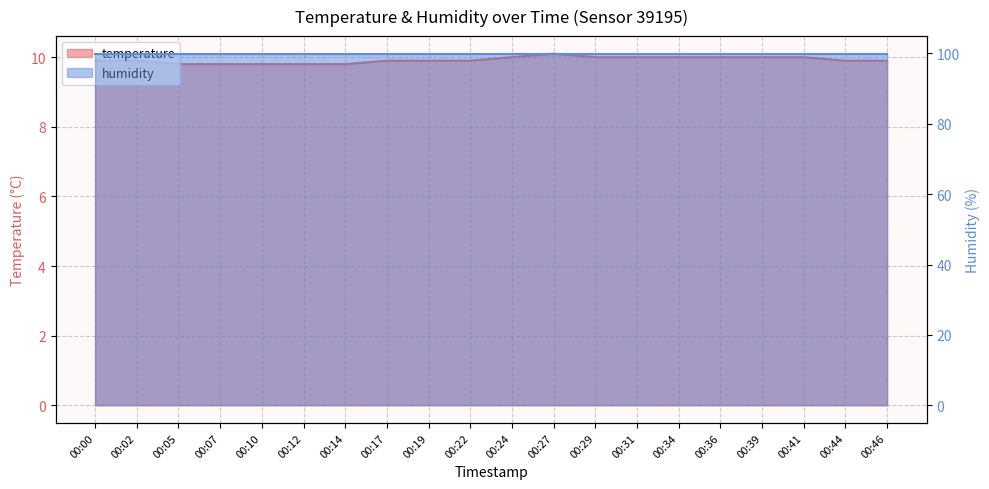

The chart shows a value of 14.4 at 00:10. True or false?

False